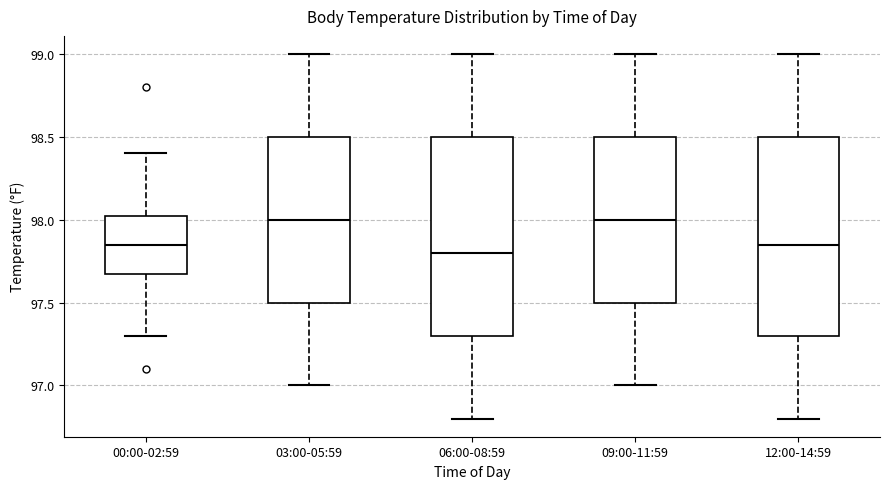

Reading left to right, read every box against the y-axis: the position of its median line, the range the box covers, and the ends of its whiskers. The values are not printed on the chart, so give them approximately, as read against the axis.

00:00-02:59: median 97.85, box 97.70 to 98.05, whiskers 97.30 to 98.40
03:00-05:59: median 98.00, box 97.50 to 98.50, whiskers 97.00 to 99.00
06:00-08:59: median 97.80, box 97.30 to 98.50, whiskers 96.80 to 99.00
09:00-11:59: median 98.00, box 97.50 to 98.50, whiskers 97.00 to 99.00
12:00-14:59: median 97.85, box 97.30 to 98.50, whiskers 96.80 to 99.00